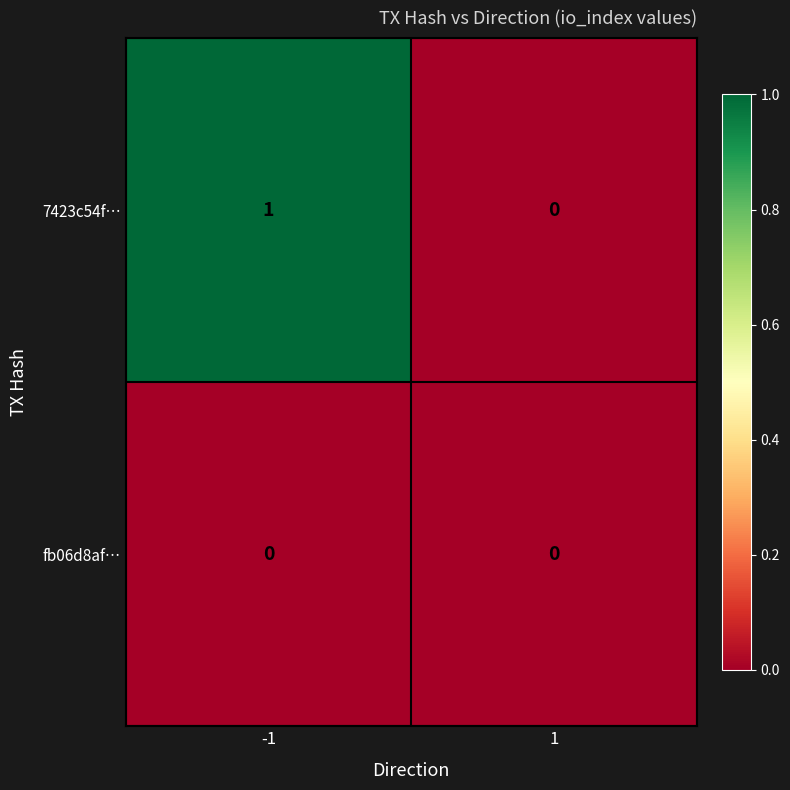

Which series changed the most between -1 and 1?

7423c54f…